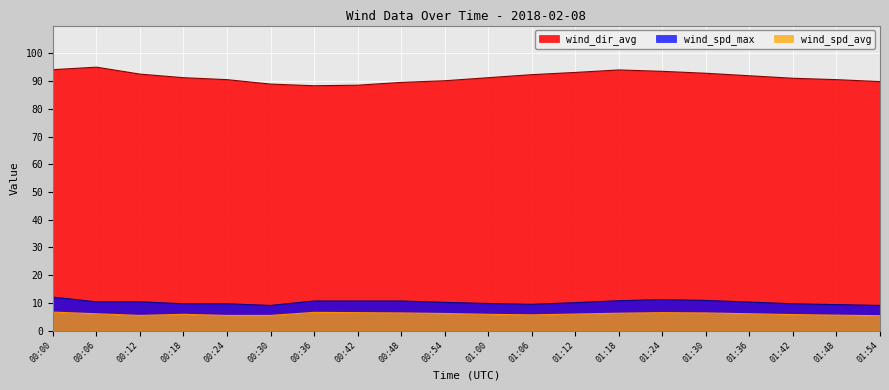

What is the total value across all series at 00:24?

105.7